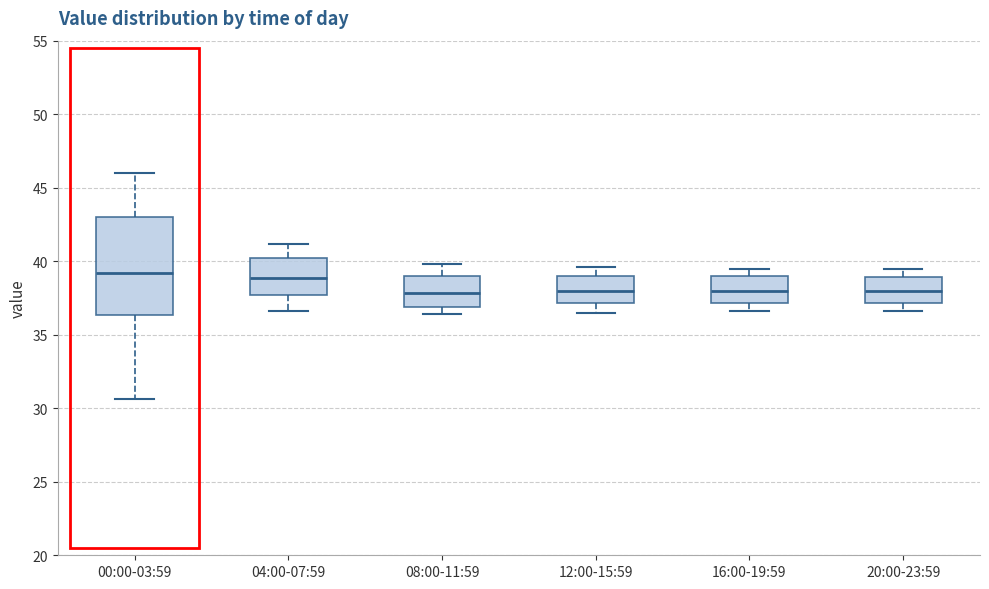

Which box is the tallest, from its lower edge to its upper edge?

00:00-03:59